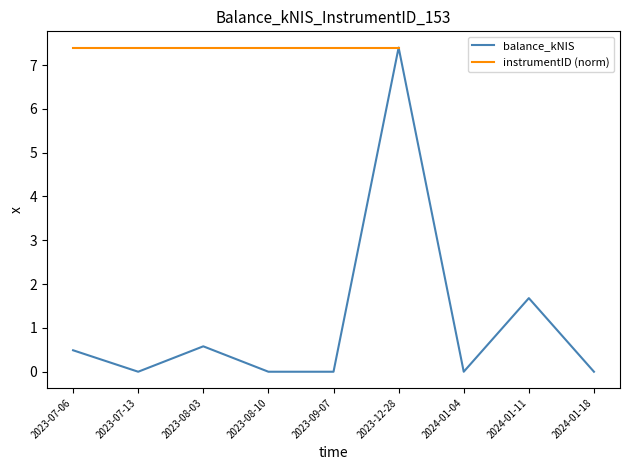

Count the number of categories in the chart.

9